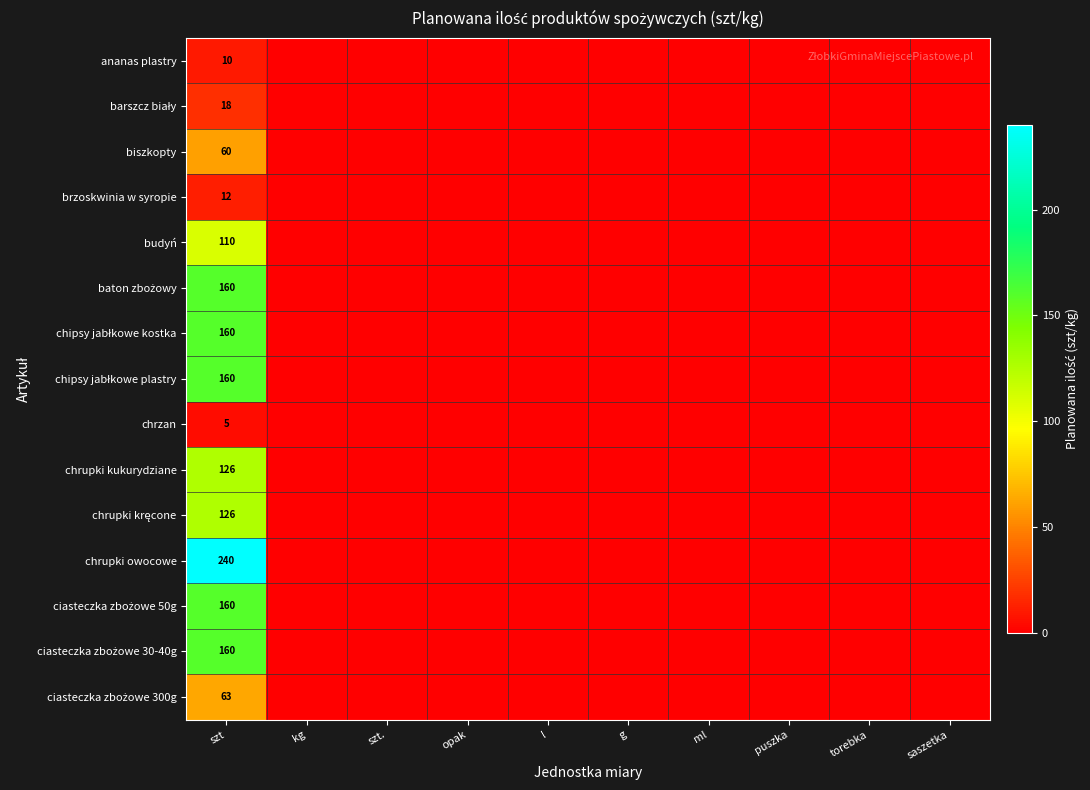

The barszcz biały series shows 0 at szt.. True or false?

True